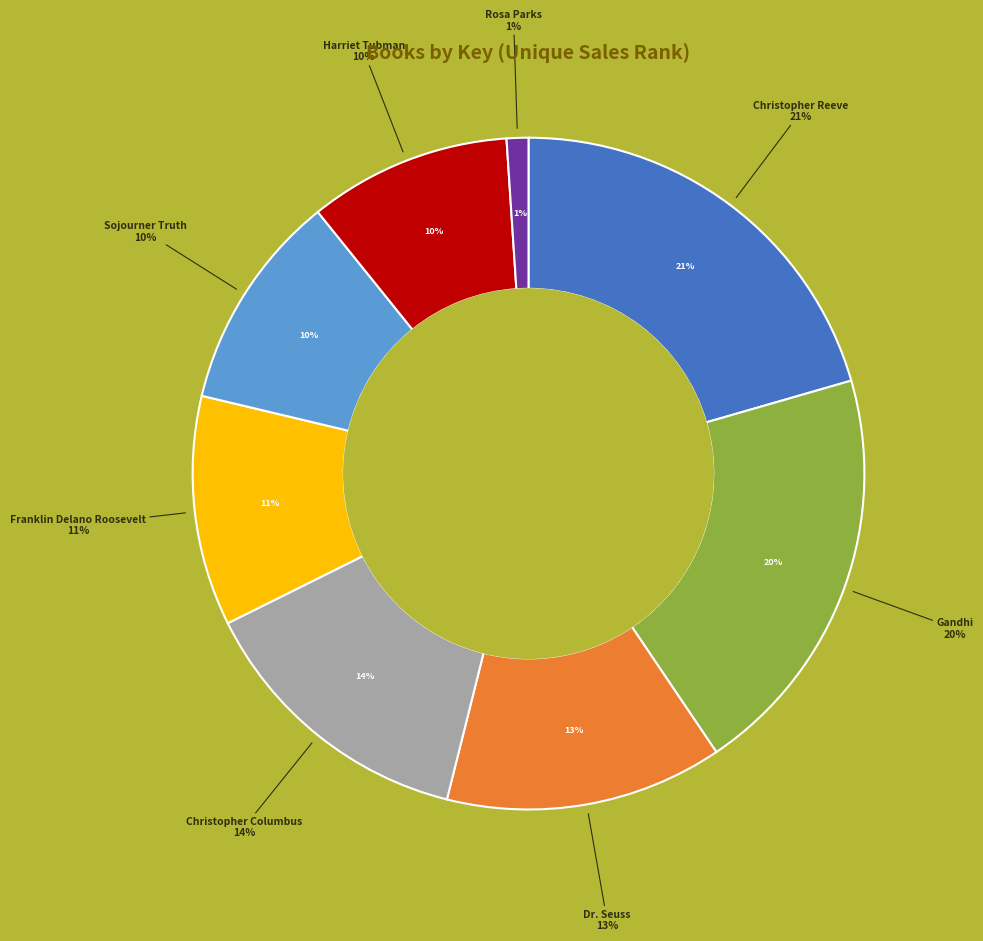

Is there any slice that represents more than half of the pie?

No